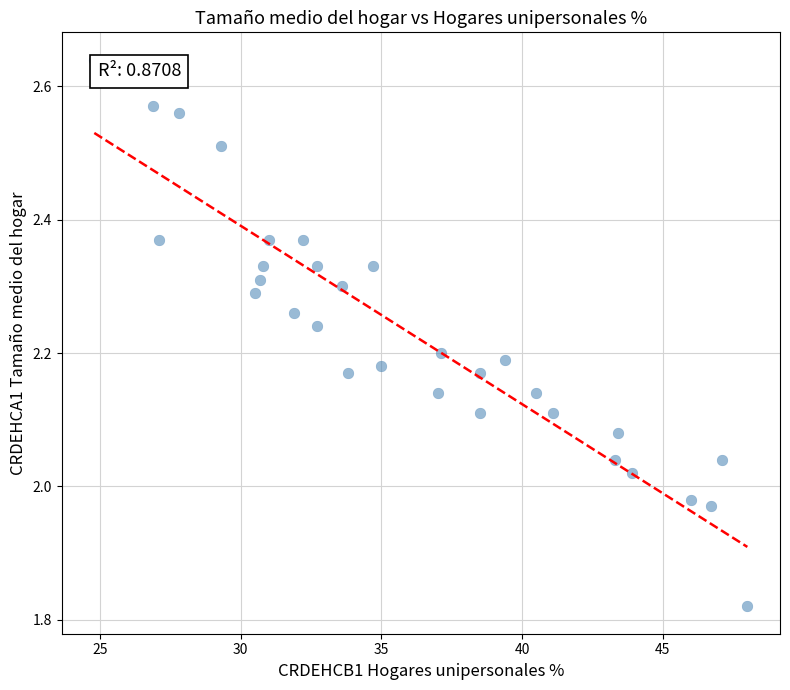

What is the range of X values (max minus min)?

23.2